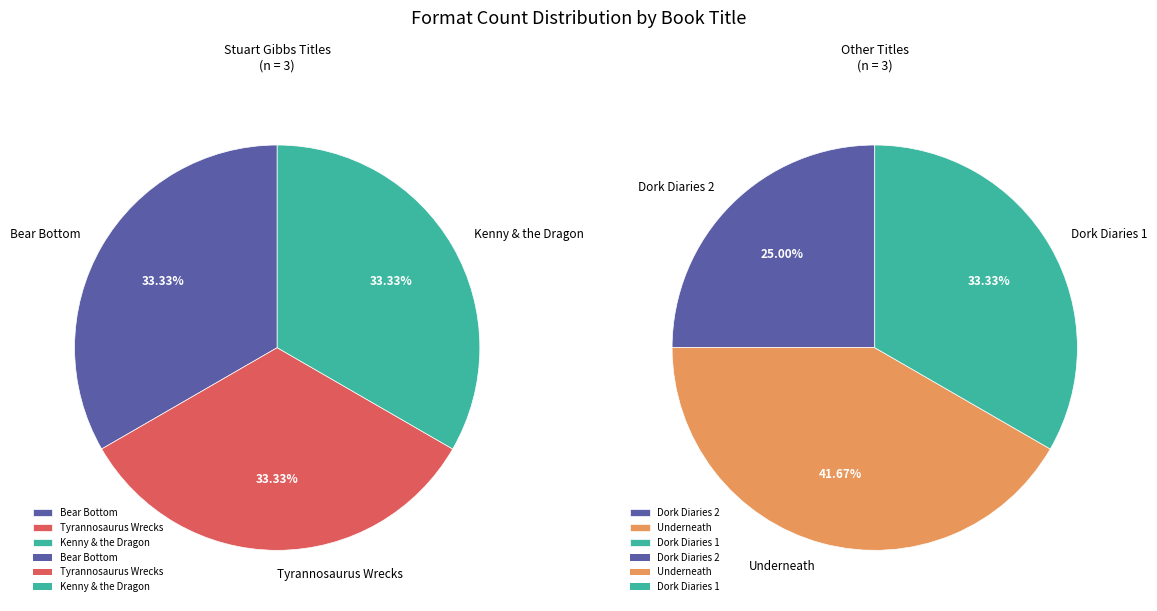

Between Underneath and Dork Diaries 1, which is larger?

Underneath